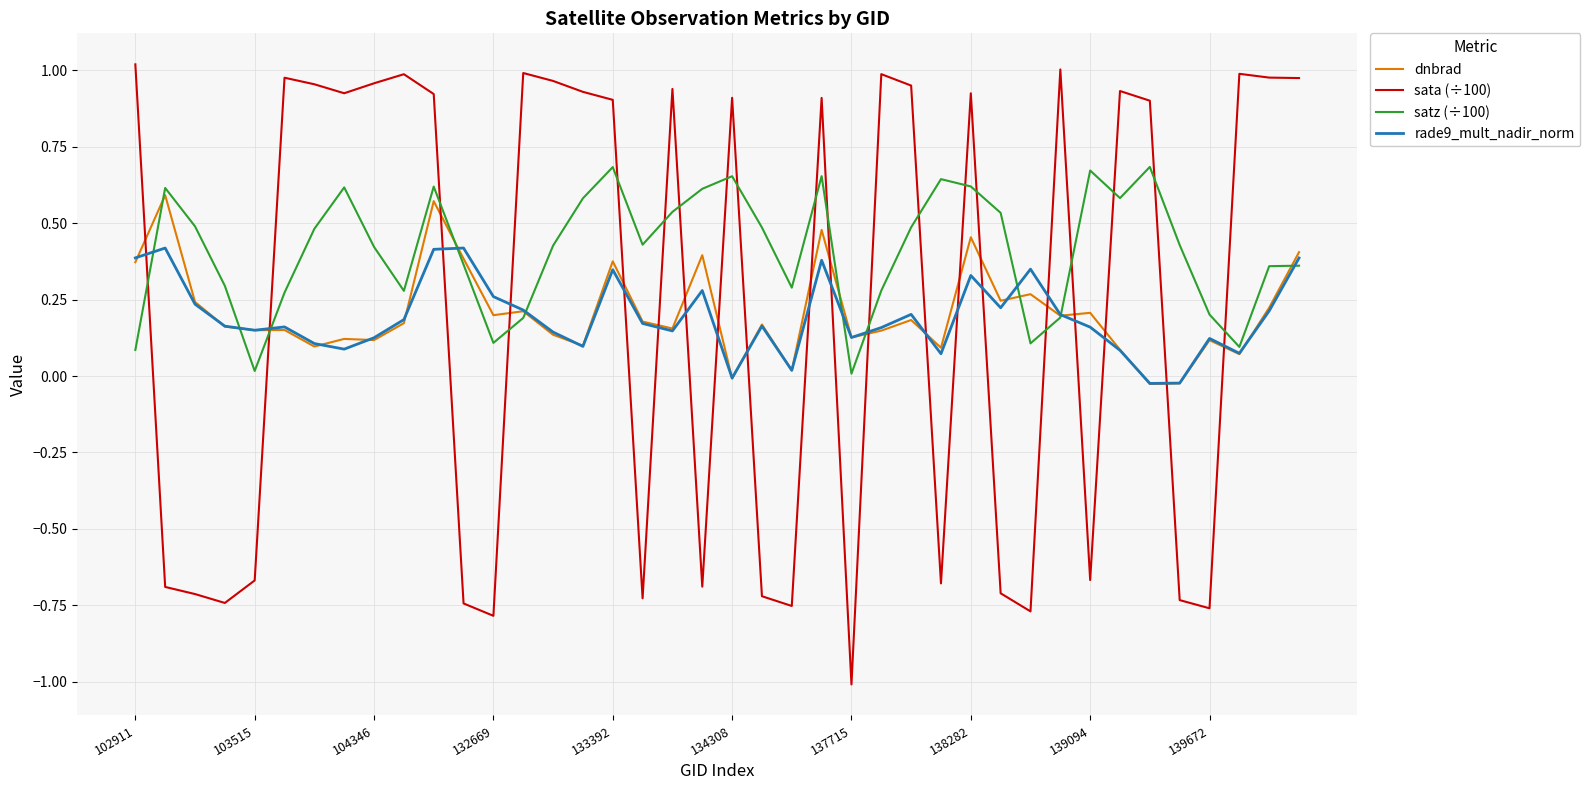

Rank the series by their maximum value, from lowest to highest.

rade9_mult_nadir_norm, dnbrad, satz (÷100), sata (÷100)